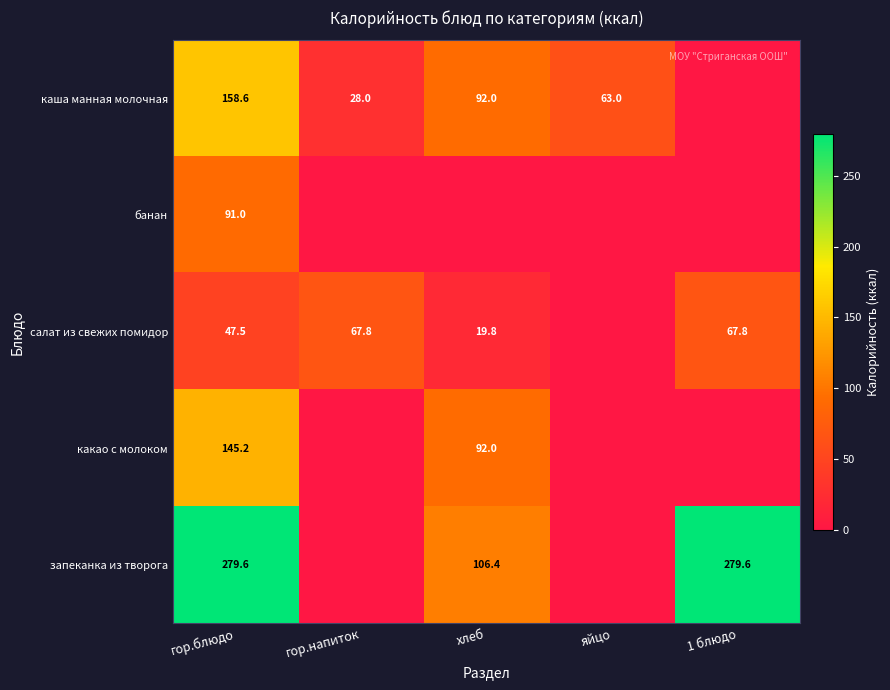

True or false: салат из свежих помидор has a value of 67.8 at гор.напиток.

True